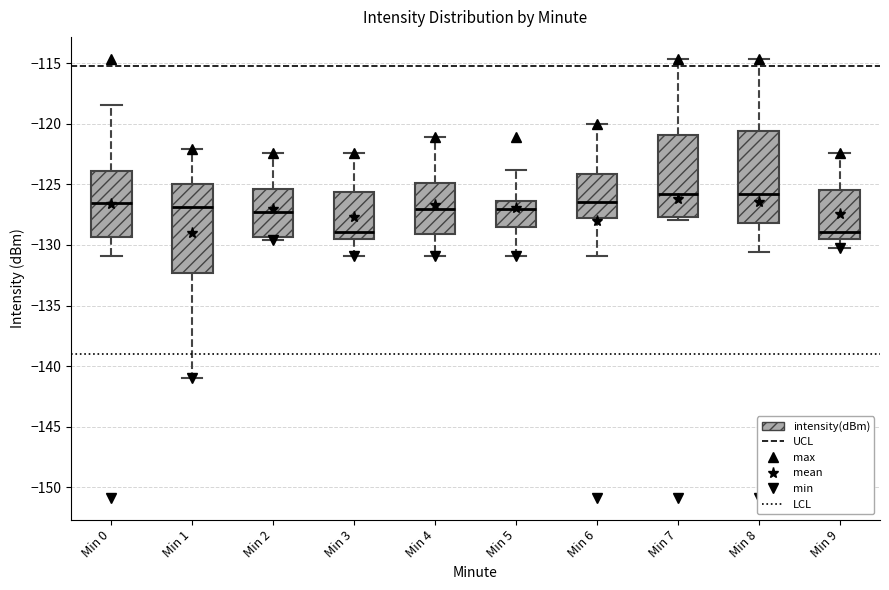

Reading left to right, read every box against the y-axis: the position of its median line, the range the box covers, and the ends of its whiskers. The values are not printed on the chart, so give them approximately, as read against the axis.

Min 0: median -126.5, box -129.5 to -124.0, whiskers -131.0 to -118.5
Min 1: median -127.0, box -132.5 to -125.0, whiskers -141.0 to -122.0
Min 2: median -127.5, box -129.5 to -125.5, whiskers -129.5 (just below the box's lower edge) to -122.5
Min 3: median -129.0, box -129.5 to -125.5, whiskers -131.0 to -122.5
Min 4: median -127.0, box -129.0 to -125.0, whiskers -131.0 to -121.0
Min 5: median -127.0, box -128.5 to -126.5, whiskers -131.0 to -124.0
Min 6: median -126.5, box -128.0 to -124.0, whiskers -131.0 to -120.0
Min 7: median -126.0, box -127.5 to -121.0, whiskers -128.0 to -114.5
Min 8: median -126.0, box -128.0 to -120.5, whiskers -130.5 to -114.5
Min 9: median -129.0, box -129.5 to -125.5, whiskers -130.5 to -122.5